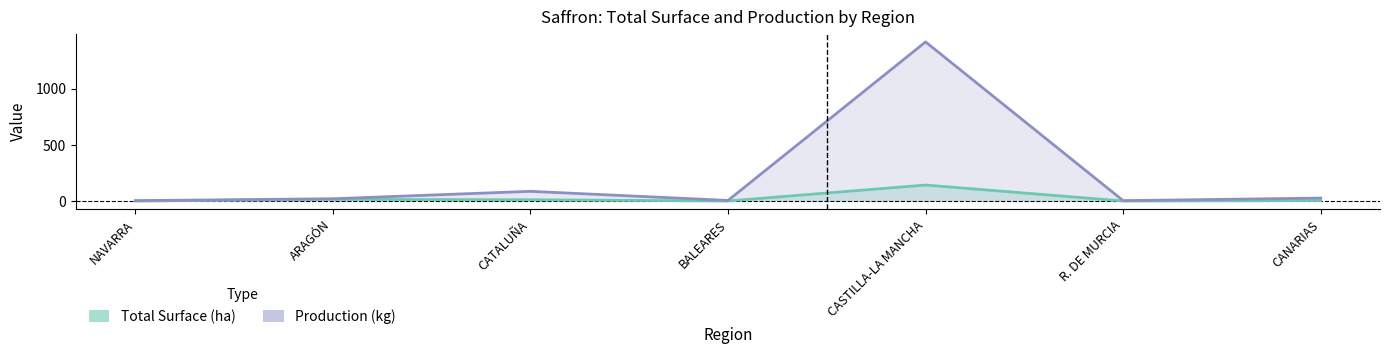

True or false: Total Surface (ha) and Production (kg) intersect in this chart.

False